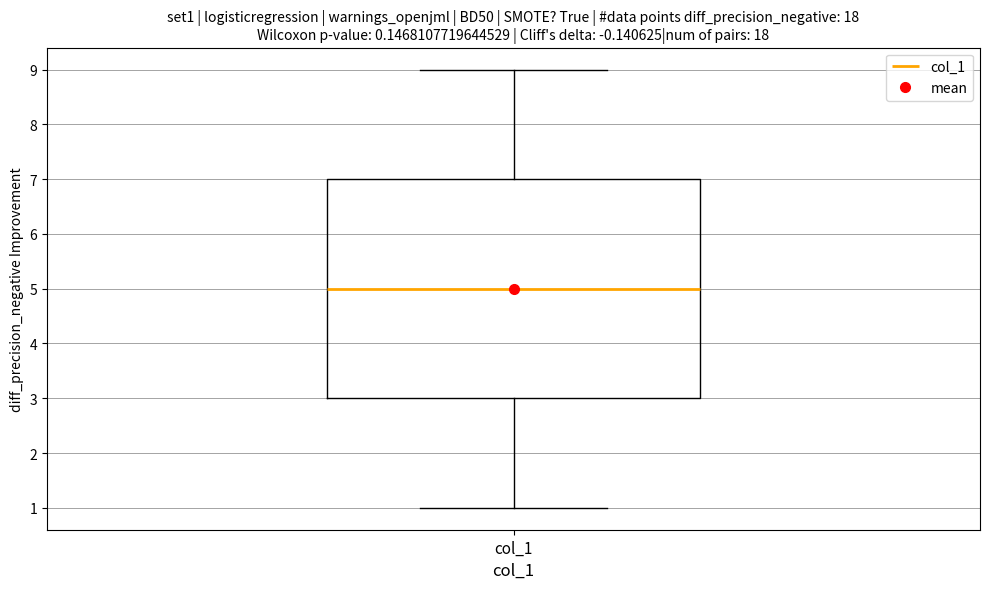

Transcribe this box plot: give where the median line is, the range the box spans, and where the two whiskers end, as read against the y-axis. The values are not printed on the chart, so give them approximately, as read against the axis.

median 5, box 3 to 7, whiskers 1 to 9